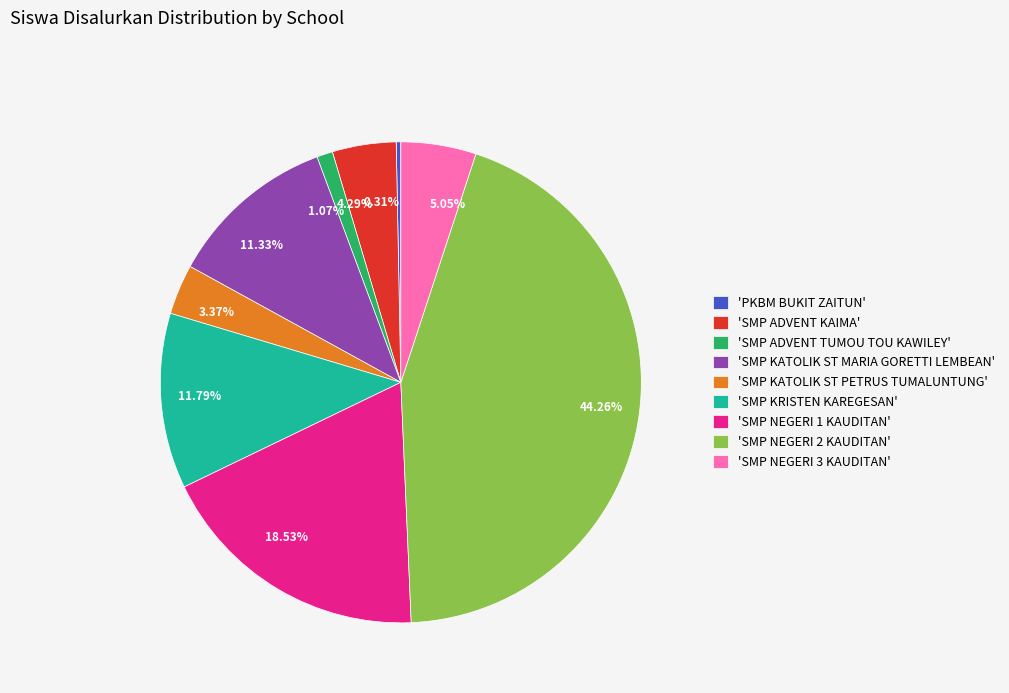

Which has a higher value, 11.79% or 18.53%?

18.53%